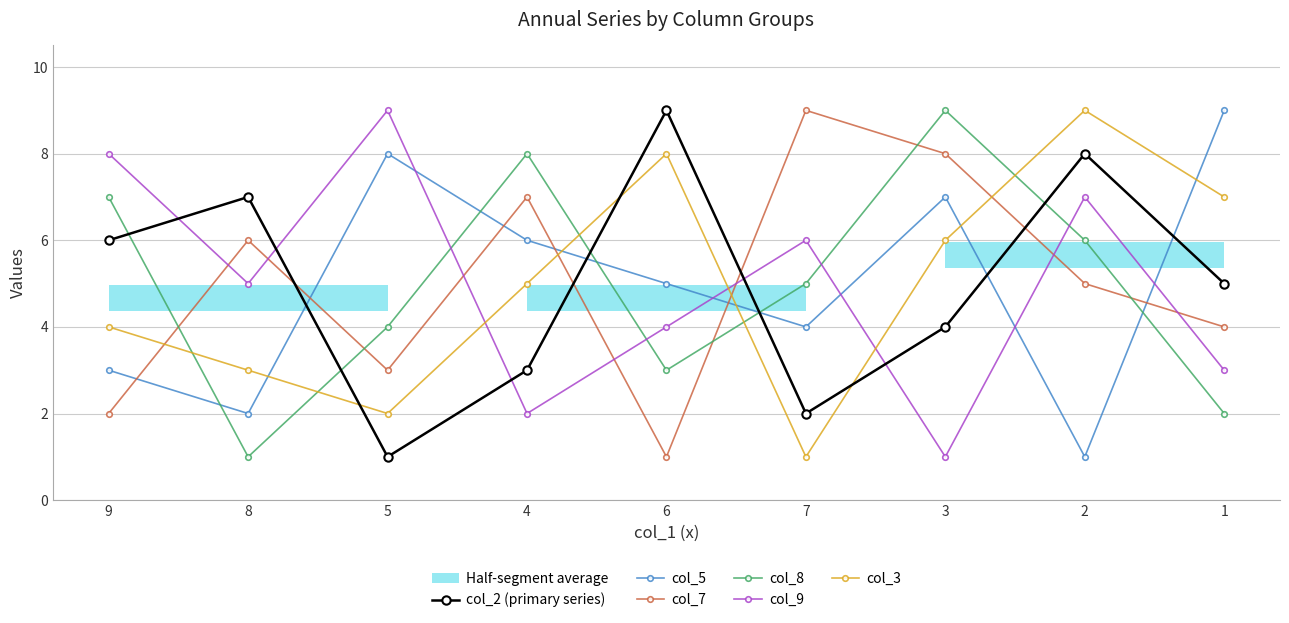

The col_5 series shows 8 at 5. True or false?

True